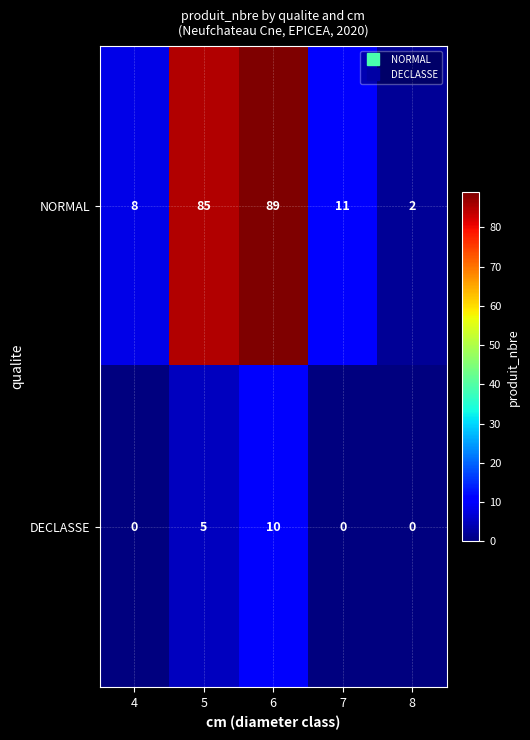

At how many categories does at least one series exceed 35?

2